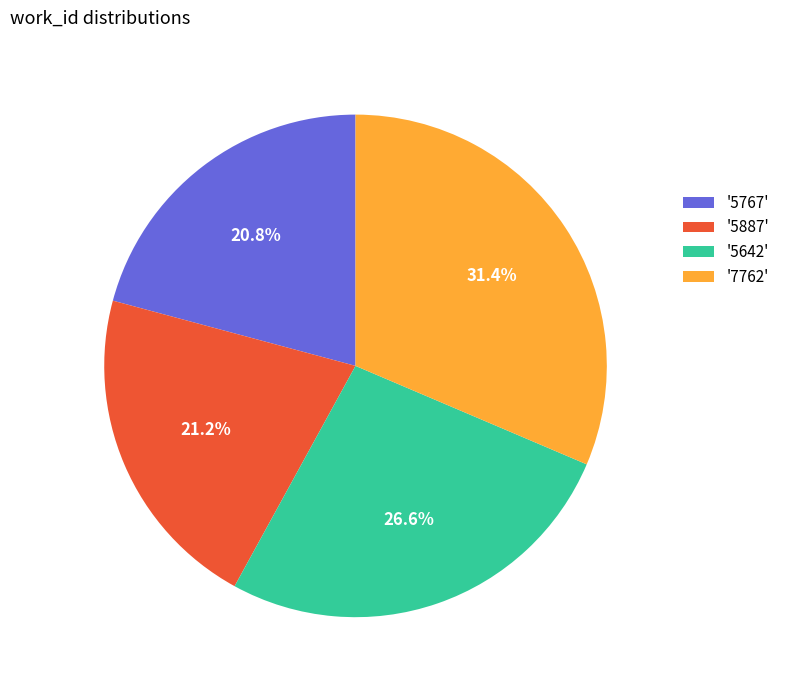

What percentage is NOT represented by '5887'?

78.8%